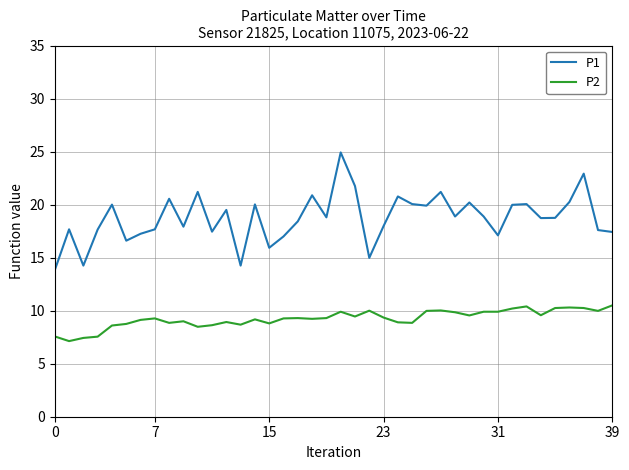

Which series has the widest spread of values?

P1